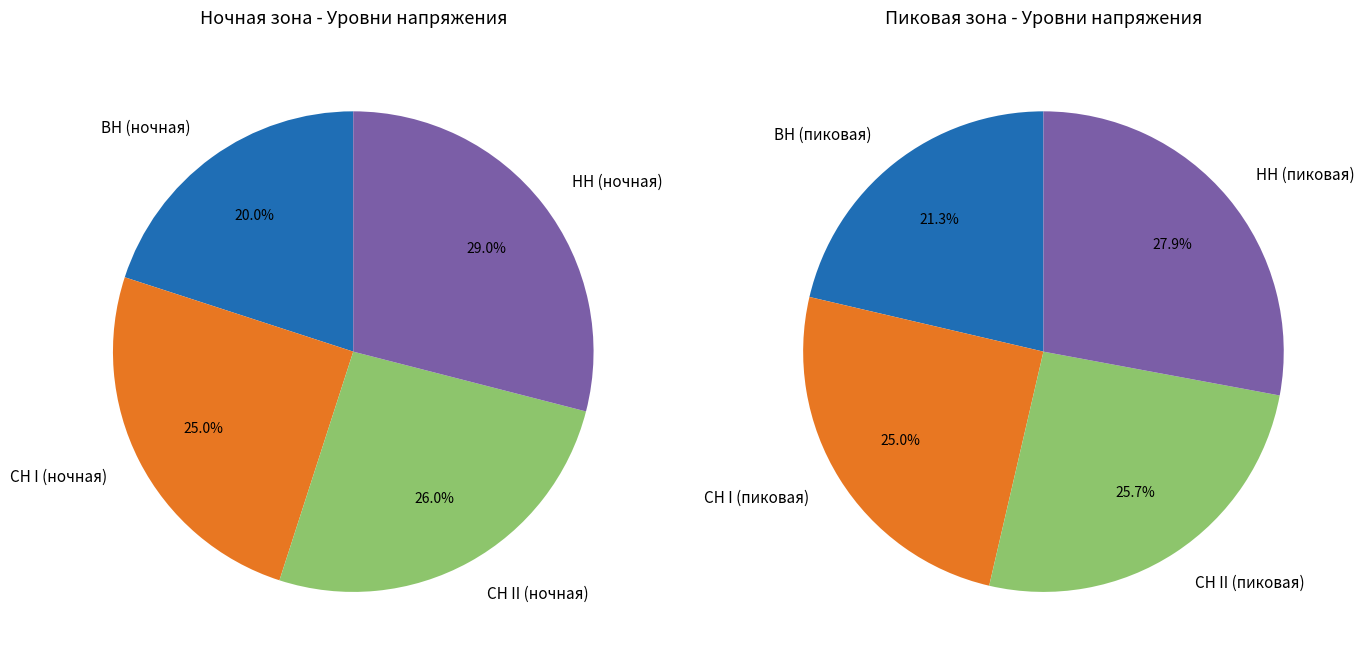

How many slices are in this pie chart?

4